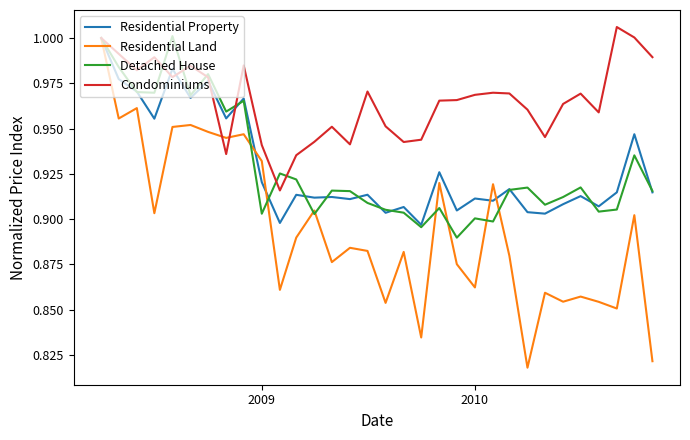

Which series has the largest range (max minus min)?

Residential Land